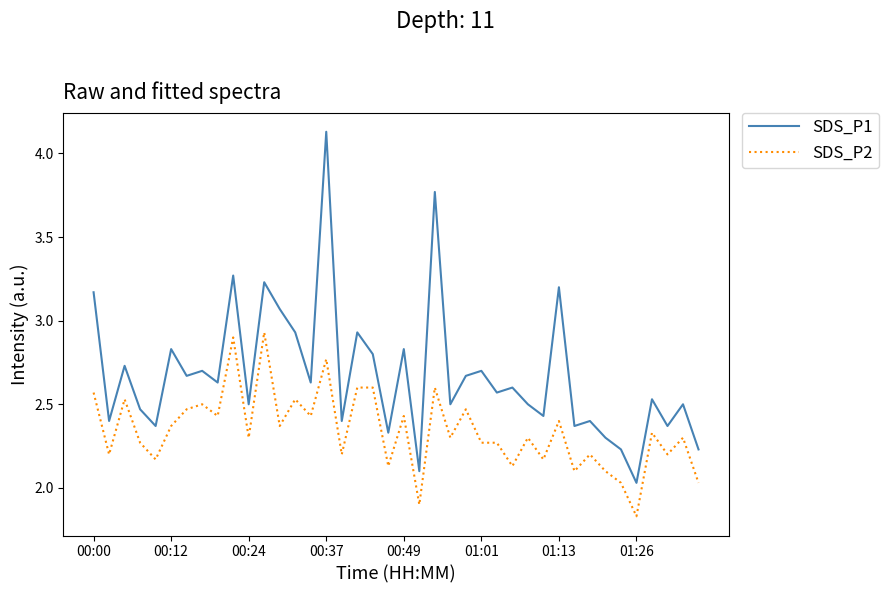

List the series in order of their peak value, lowest first.

SDS_P2, SDS_P1